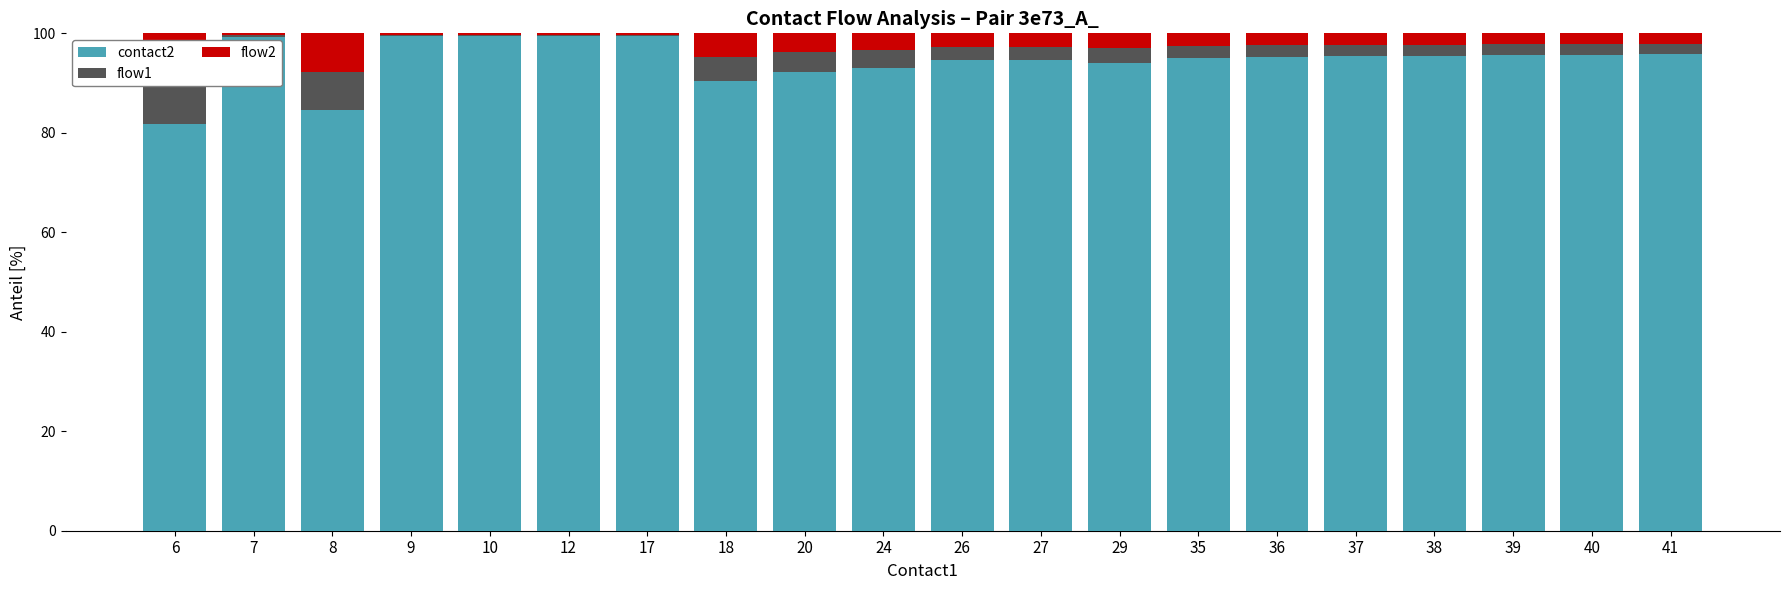

Read the flow1 value at 38.

2.3